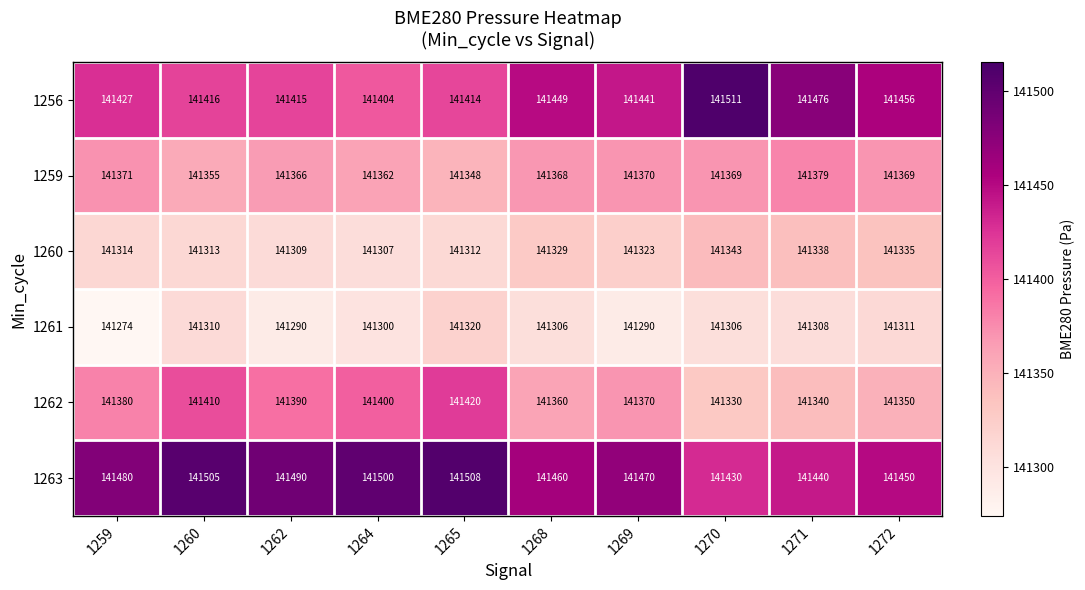

Is it true that 1261 equals 141306 at 1268?

True